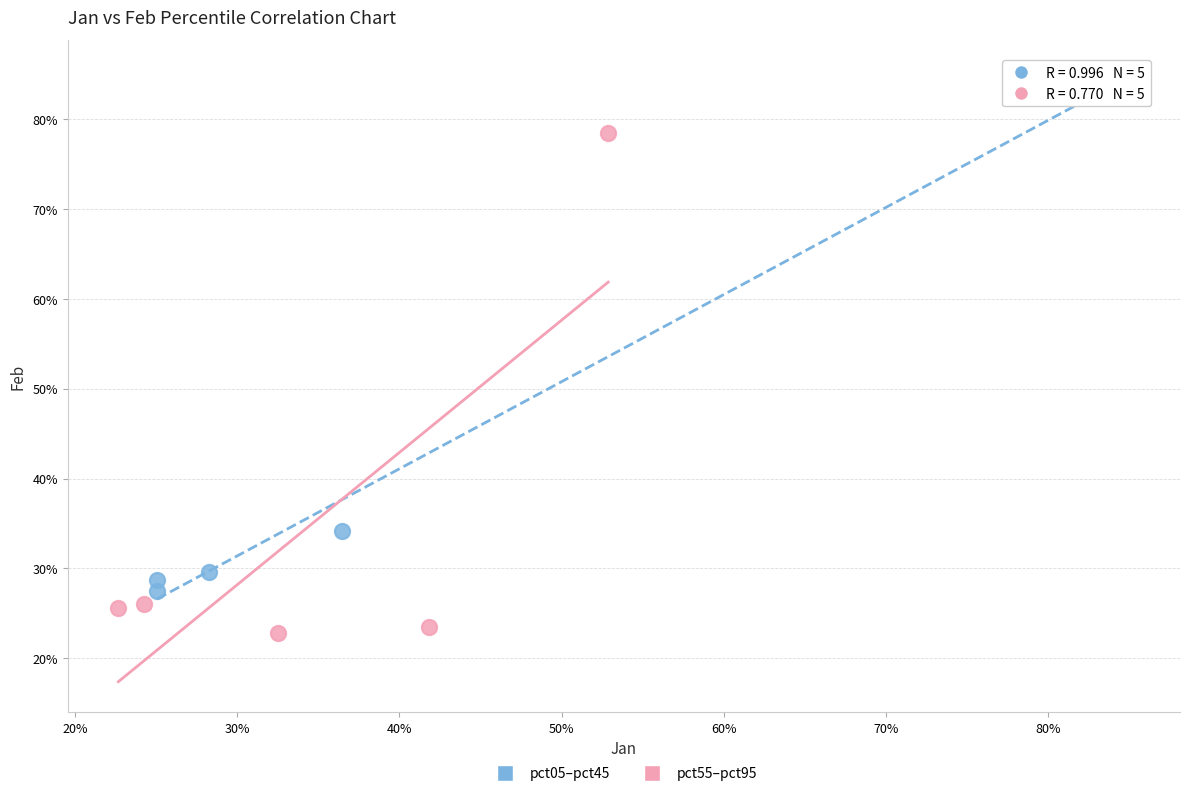

Which series has the largest Y range (max minus min)?

pct05–pct45